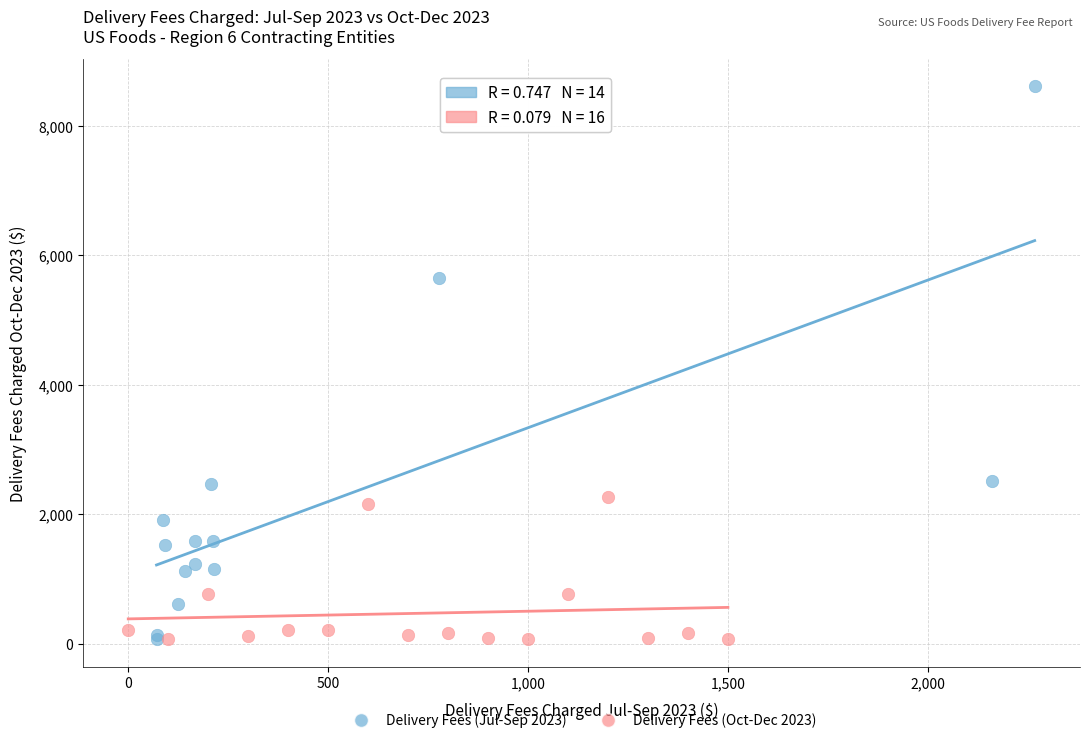

Which series contains the highest Y value?

Delivery Fees (Jul-Sep 2023)